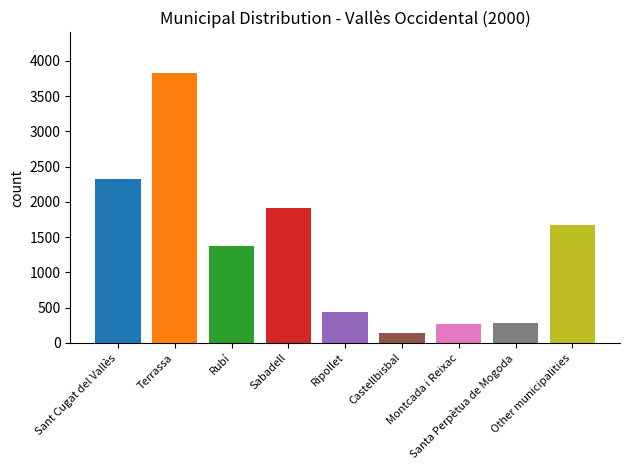

What is the total value across all series at Sant Cugat del Vallès?

2360